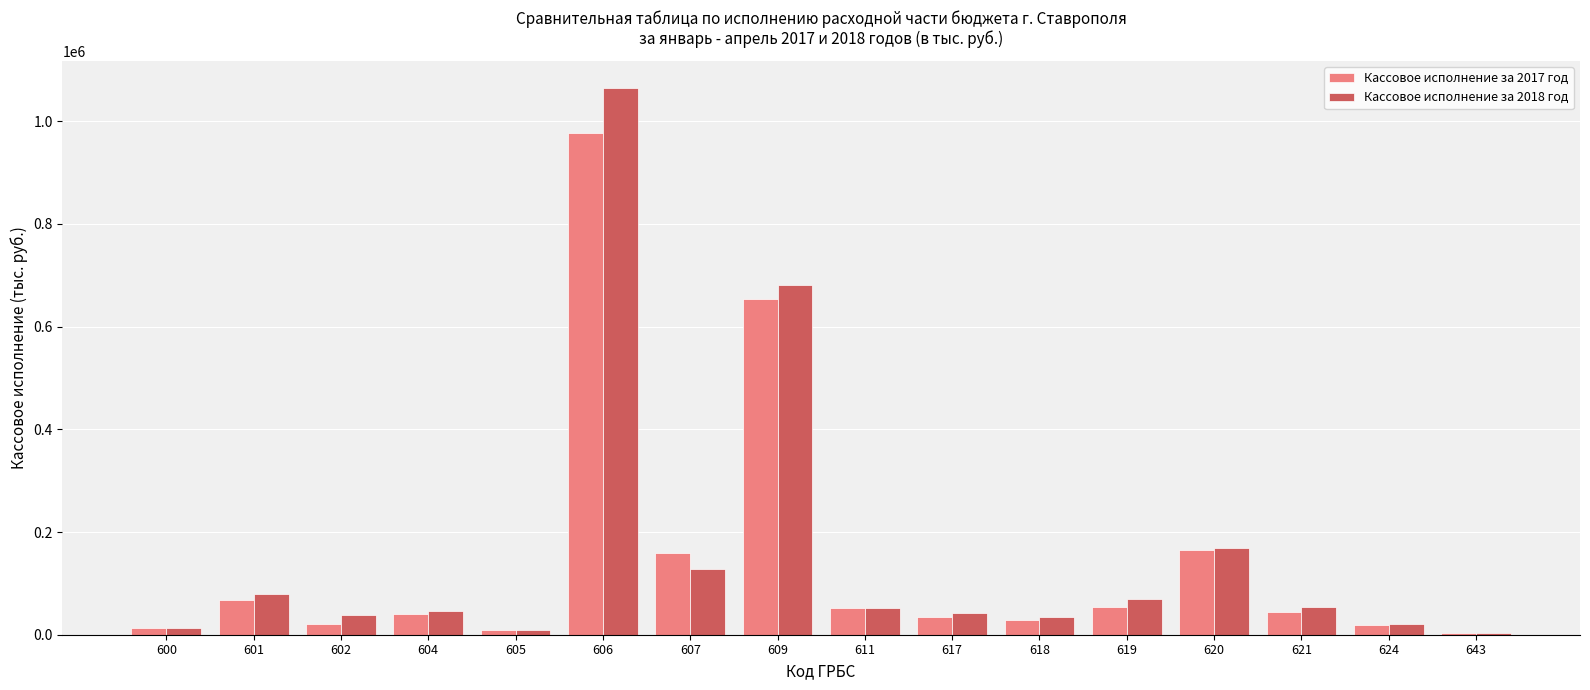

Which series has the largest range (max minus min)?

Кассовое исполнение за 2018 год